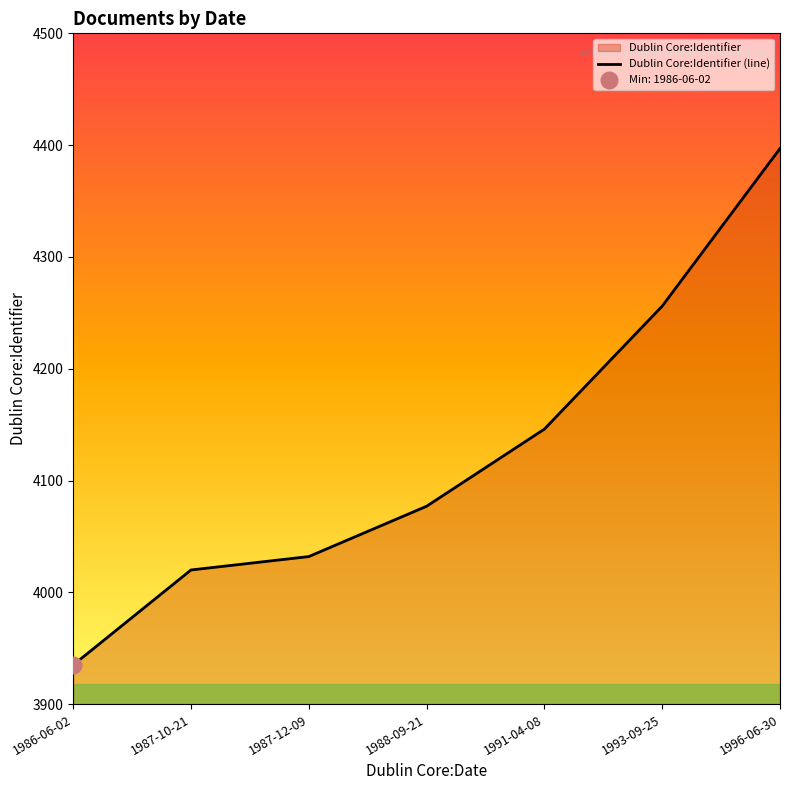

What is the maximum value shown in the chart?

4397